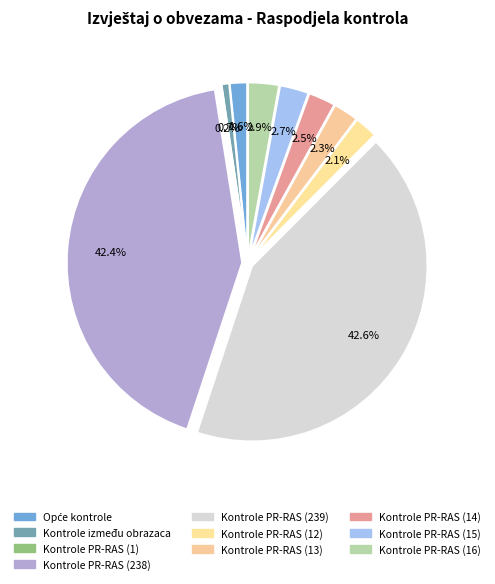

To the nearest percent, what is the difference between the Kontrole PR-RAS (14) and Opće kontrole slice percentages?

1%